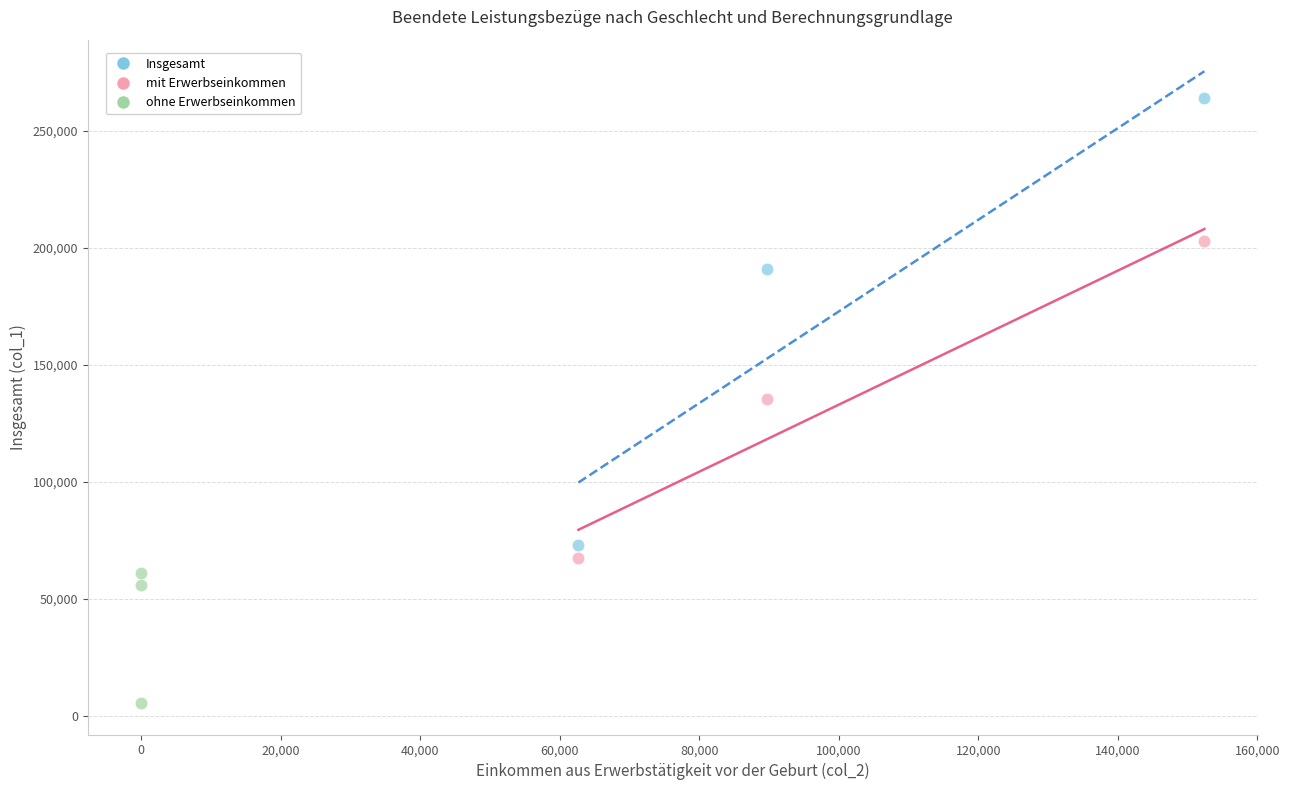

Which series reaches the maximum Y coordinate?

Insgesamt